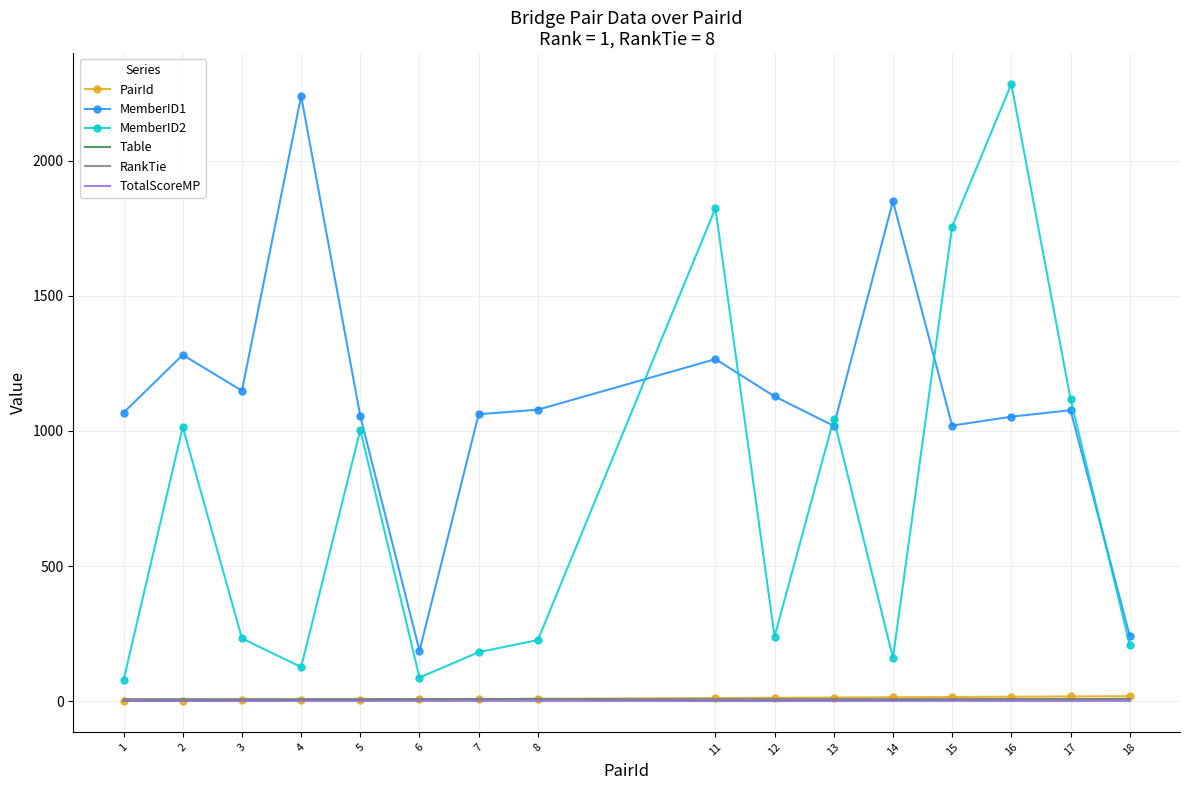

Which series has the largest total across all categories?

MemberID1